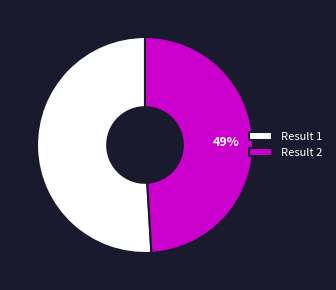

To the nearest percent, what portion does Result 1 represent?

51%